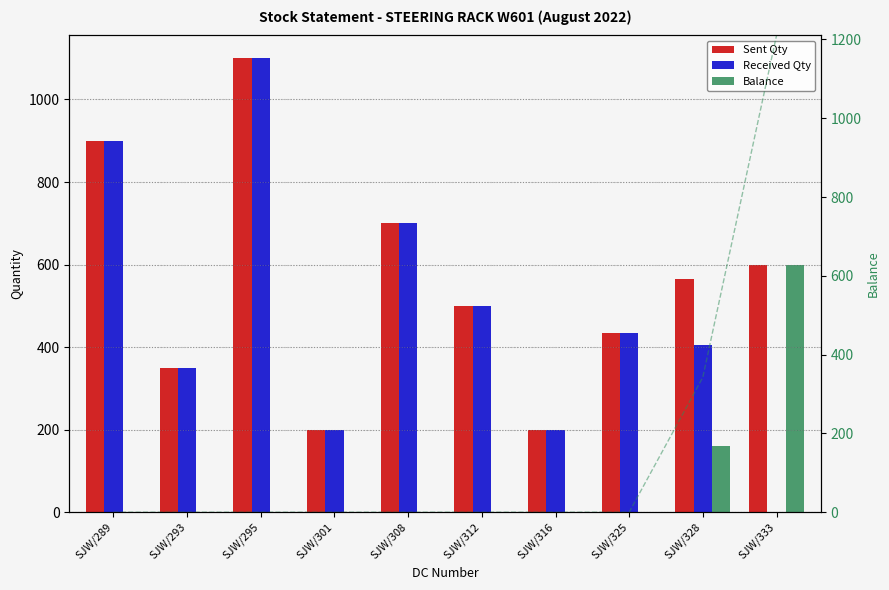

Between SJW/312 and SJW/295, which is larger?

SJW/295